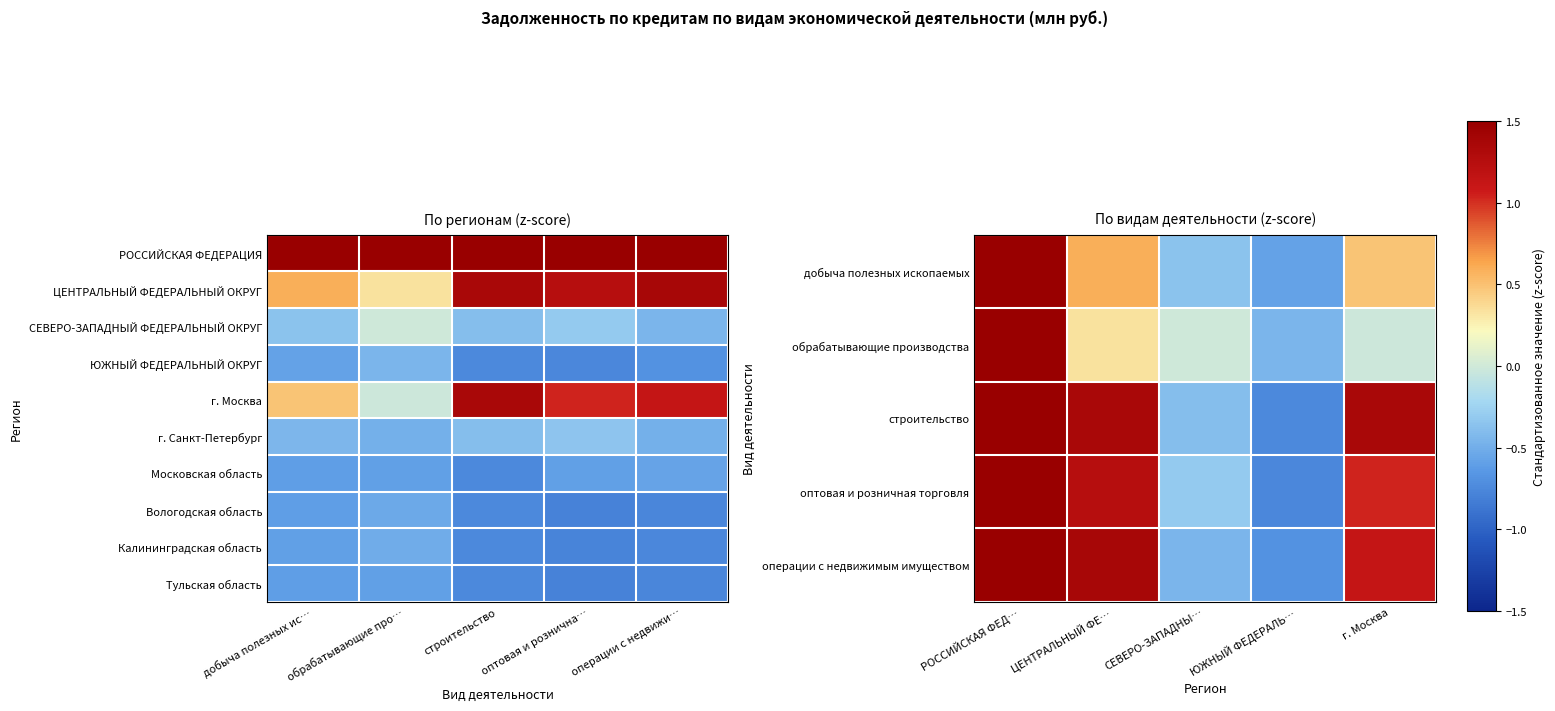

Rank the categories by оптовая и розничная торговля value from highest to lowest.

РОССИЙСКАЯ ФЕД…, ЦЕНТРАЛЬНЫЙ ФЕ…, г. Москва, СЕВЕРО-ЗАПАДНЫ…, ЮЖНЫЙ ФЕДЕРАЛЬ…